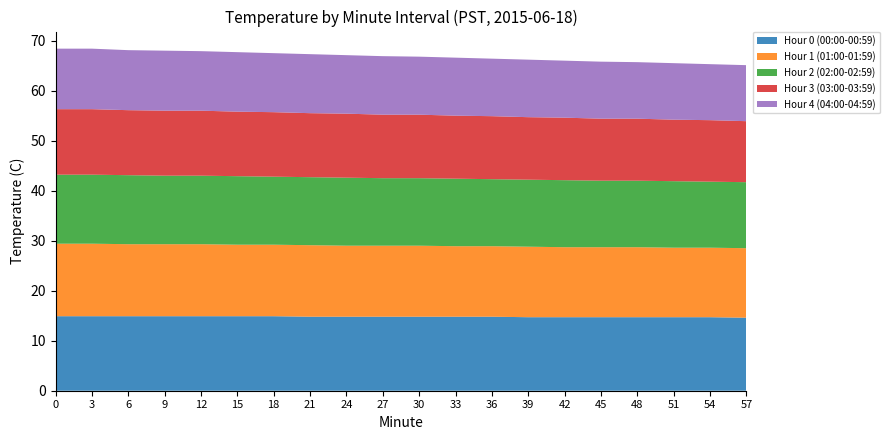

Reading right to left, what are all the values shown in this chart?

Hour 0 (00:00-00:59): 57=14.6	54=14.7	51=14.7	48=14.7	45=14.7	42=14.7	39=14.7	36=14.8	33=14.8	30=14.8	27=14.8	24=14.8	21=14.8	18=14.9	15=14.9	12=14.9	9=14.9	6=14.9	3=14.9	0=14.9
Hour 1 (01:00-01:59): 57=13.9	54=13.9	51=13.9	48=14.0	45=14.0	42=14.0	39=14.1	36=14.1	33=14.1	30=14.2	27=14.2	24=14.2	21=14.3	18=14.3	15=14.3	12=14.4	9=14.4	6=14.4	3=14.5	0=14.5
Hour 2 (02:00-02:59): 57=13.2	54=13.2	51=13.3	48=13.3	45=13.3	42=13.4	39=13.4	36=13.4	33=13.5	30=13.5	27=13.5	24=13.6	21=13.6	18=13.6	15=13.7	12=13.7	9=13.7	6=13.8	3=13.8	0=13.8
Hour 3 (03:00-03:59): 57=12.2	54=12.3	51=12.3	48=12.4	45=12.4	42=12.5	39=12.5	36=12.6	33=12.6	30=12.7	27=12.7	24=12.8	21=12.8	18=12.9	15=12.9	12=13.0	9=13.0	6=13.0	3=13.1	0=13.1
Hour 4 (04:00-04:59): 57=11.2	54=11.2	51=11.3	48=11.3	45=11.4	42=11.4	39=11.5	36=11.5	33=11.6	30=11.6	27=11.7	24=11.7	21=11.8	18=11.8	15=11.9	12=11.9	9=12.0	6=12.0	3=12.1	0=12.1